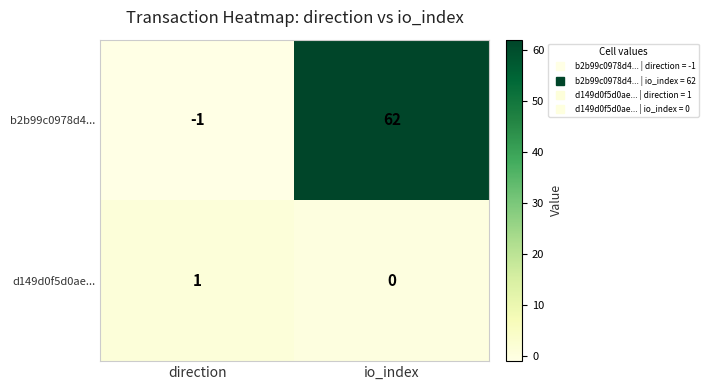

How many categories are shown in the chart?

2